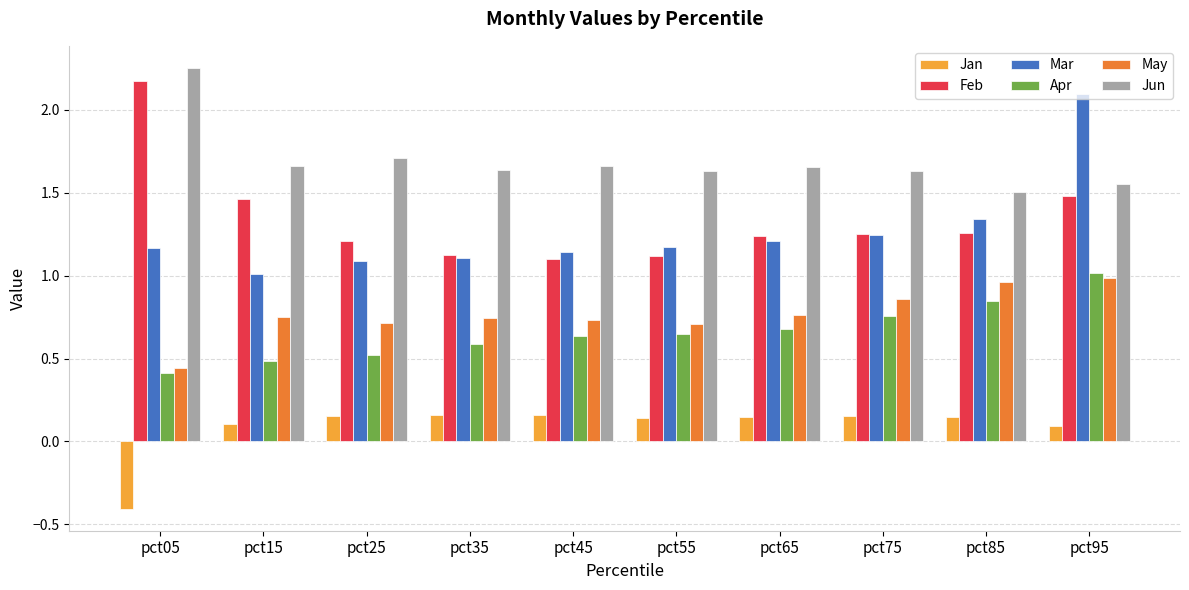

At which category is the sum across all series the highest?

pct95